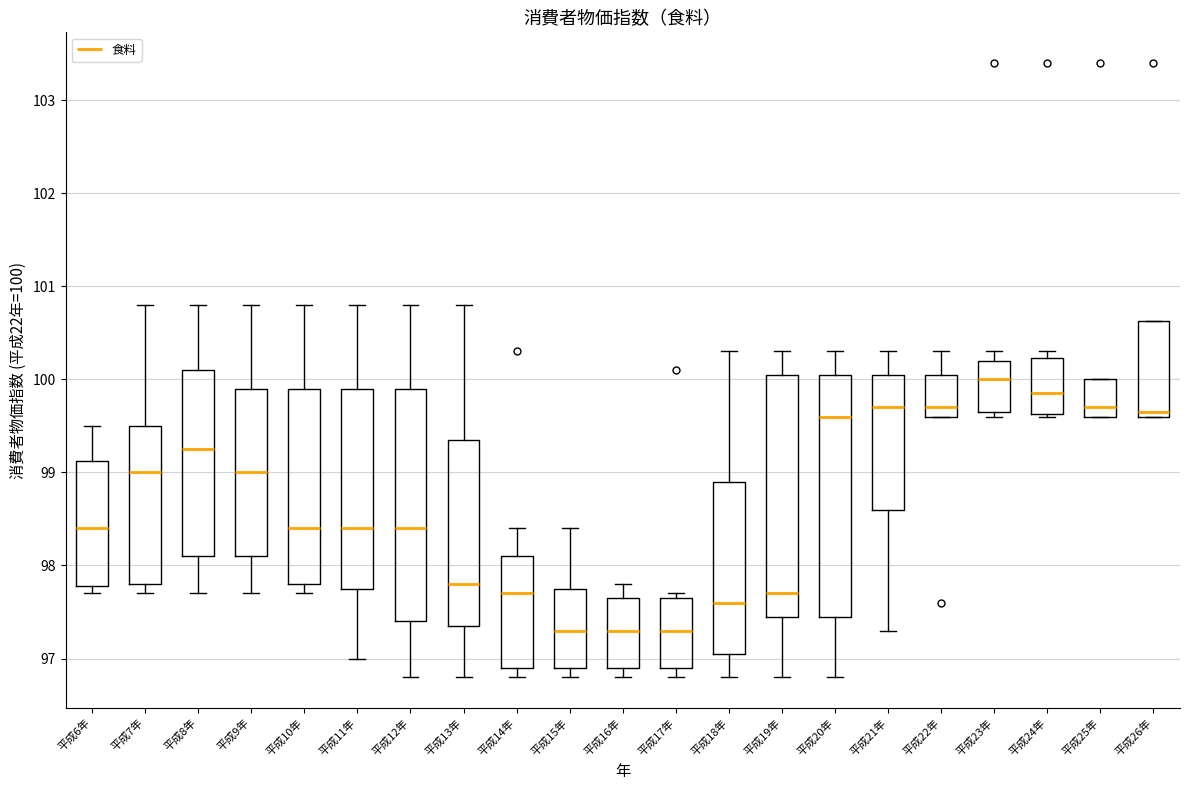

Reading left to right, transcribe this box plot: for each box, give where its median line is, the range the box spans, and where its two whiskers end, as read against the y-axis. The values are not printed on the chart, so give them approximately, as read against the axis.

平成6年: median 98.4, box 97.8 to 99.1, whiskers 97.7 to 99.5
平成7年: median 99.0, box 97.8 to 99.5, whiskers 97.7 to 100.8
平成8年: median 99.3, box 98.1 to 100.1, whiskers 97.7 to 100.8
平成9年: median 99.0, box 98.1 to 99.9, whiskers 97.7 to 100.8
平成10年: median 98.4, box 97.8 to 99.9, whiskers 97.7 to 100.8
平成11年: median 98.4, box 97.8 to 99.9, whiskers 97.0 to 100.8
平成12年: median 98.4, box 97.4 to 99.9, whiskers 96.8 to 100.8
平成13年: median 97.8, box 97.4 to 99.4, whiskers 96.8 to 100.8
平成14年: median 97.7, box 96.9 to 98.1, whiskers 96.8 to 98.4
平成15年: median 97.3, box 96.9 to 97.8, whiskers 96.8 to 98.4
平成16年: median 97.3, box 96.9 to 97.7, whiskers 96.8 to 97.8
平成17年: median 97.3, box 96.9 to 97.7, whiskers 96.8 to 97.7 (just above the box's upper edge)
平成18年: median 97.6, box 97.1 to 98.9, whiskers 96.8 to 100.3
平成19年: median 97.7, box 97.5 to 100.1, whiskers 96.8 to 100.3
平成20年: median 99.6, box 97.5 to 100.1, whiskers 96.8 to 100.3
平成21年: median 99.7, box 98.6 to 100.1, whiskers 97.3 to 100.3
平成22年: median 99.7, box 99.6 to 100.1, whiskers 99.6 to 100.3
平成23年: median 100.0, box 99.7 to 100.2, whiskers 99.6 to 100.3
平成24年: median 99.9, box 99.6 to 100.2, whiskers 99.6 to 100.3
平成25年: median 99.7, box 99.6 to 100.0, whiskers 99.6 to 100.0
平成26年: median 99.7, box 99.6 to 100.6, whiskers 99.6 to 100.6